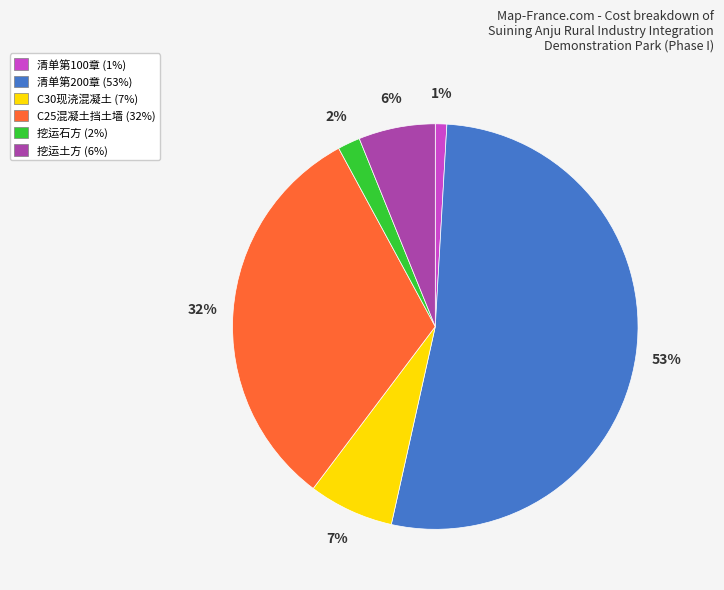

Combined, do 挖运土方 (6%) and 挖运石方 (2%) account for over 50%?

No